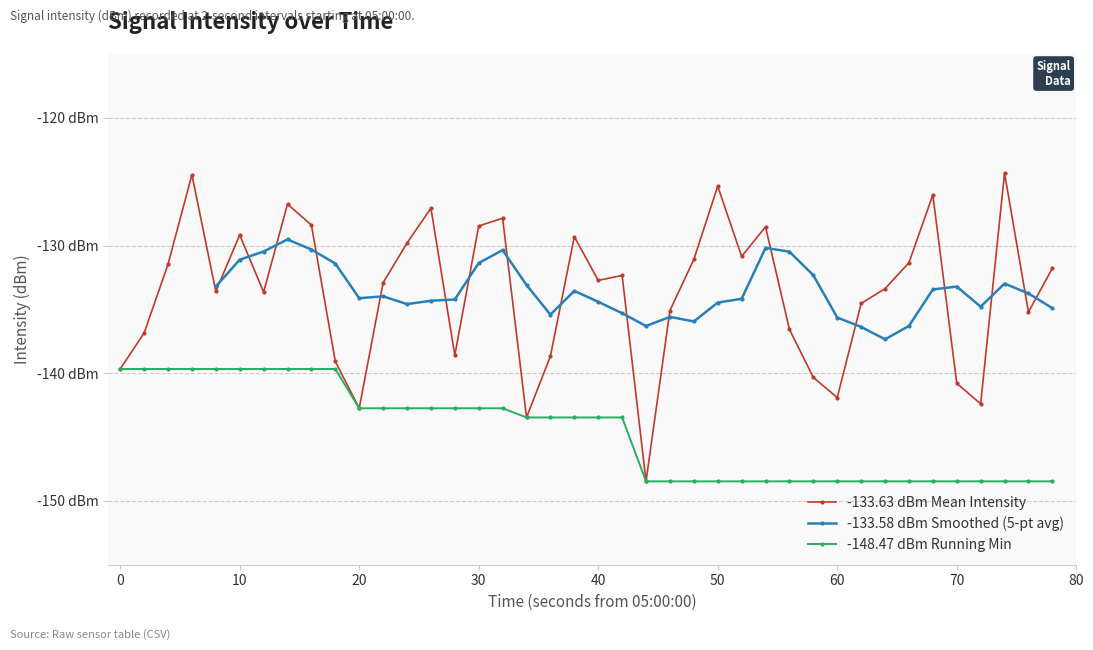

Reading left to right, list all the values displayed in this chart.

-139.7	-136.9	-131.5	-124.5	-133.6	-129.2	-133.6	-126.8	-128.4	-139.1	-142.7	-132.9	-129.8	-127.1	-138.6	-128.5	-127.9	-143.5	-138.7	-129.3	-132.7	-132.3	-148.5	-135.1	-131.1	-125.4	-130.9	-128.5	-136.6	-140.3	-141.9	-134.5	-133.4	-131.3	-126.0	-140.8	-142.4	-124.3	-135.2	-131.8